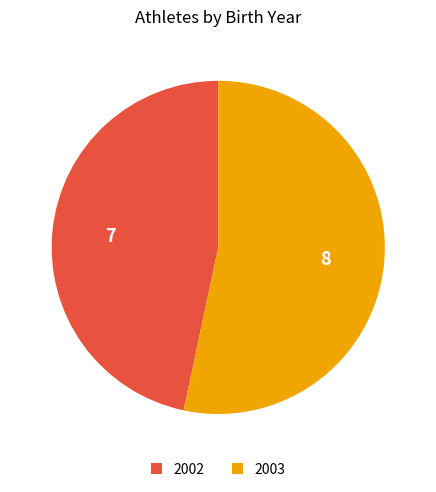

Combined, do 2003 and 2002 account for over 50%?

Yes